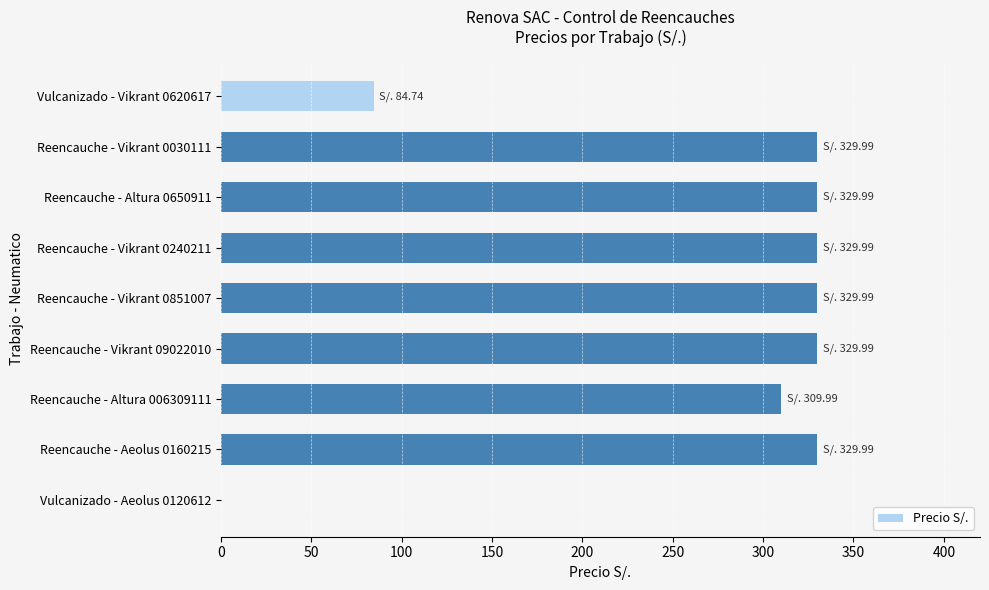

True or false: the data shows 84.7 at Vulcanizado - Vikrant 0620617.

True